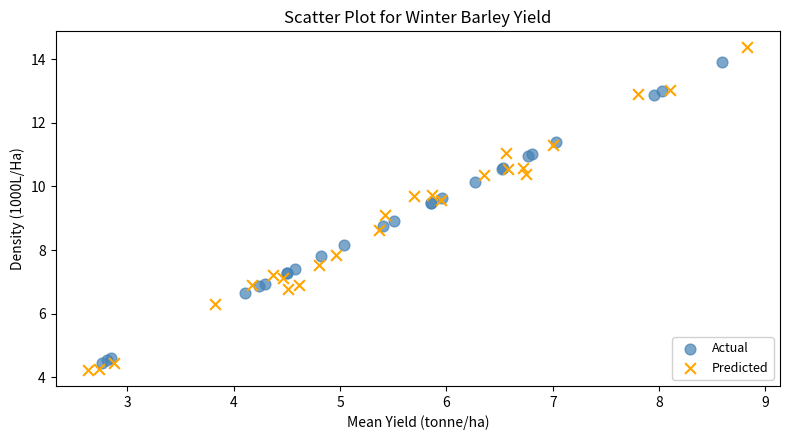

Which series reaches the minimum Y coordinate?

Predicted